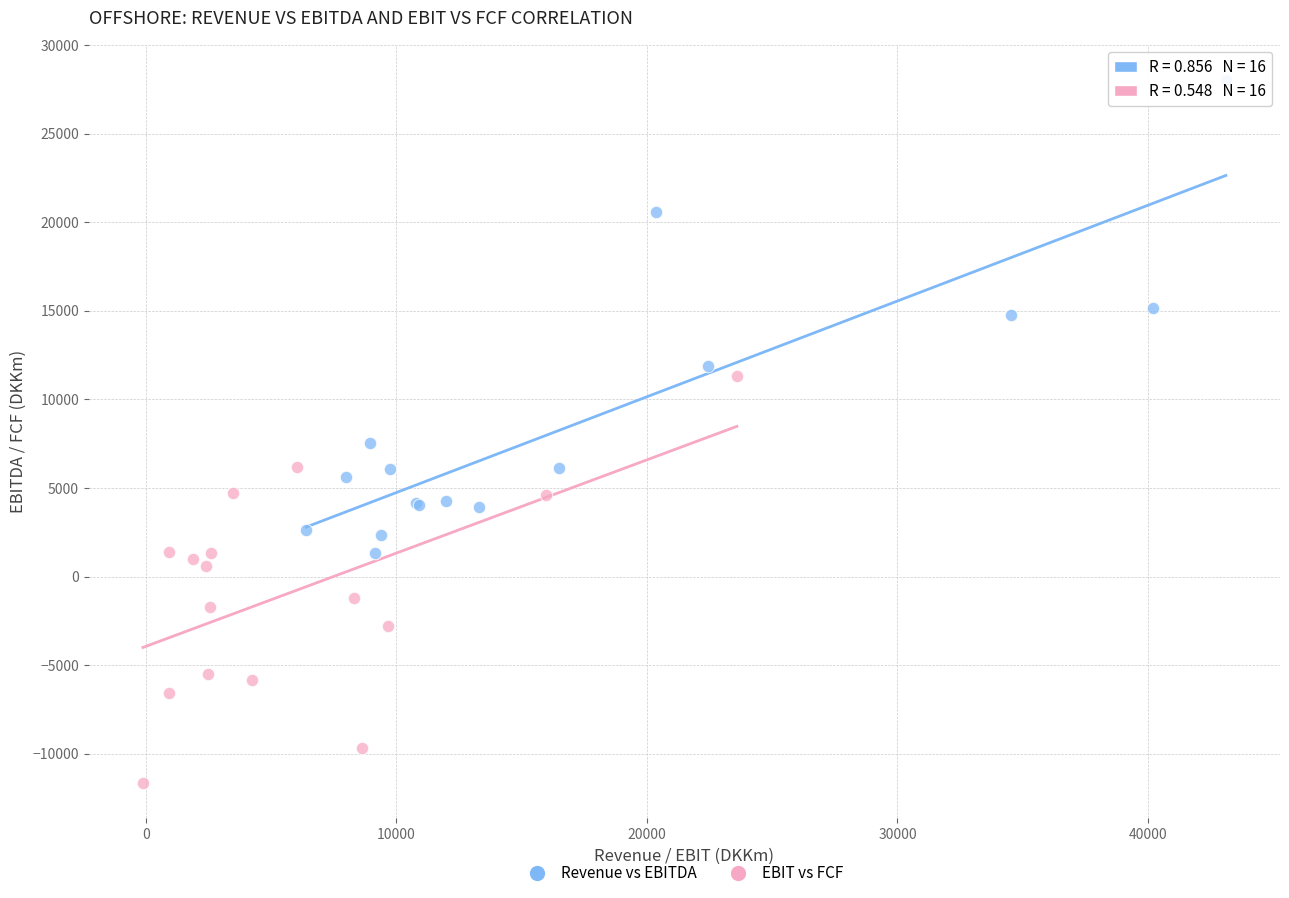

Which series reaches the maximum Y coordinate?

Revenue vs EBITDA